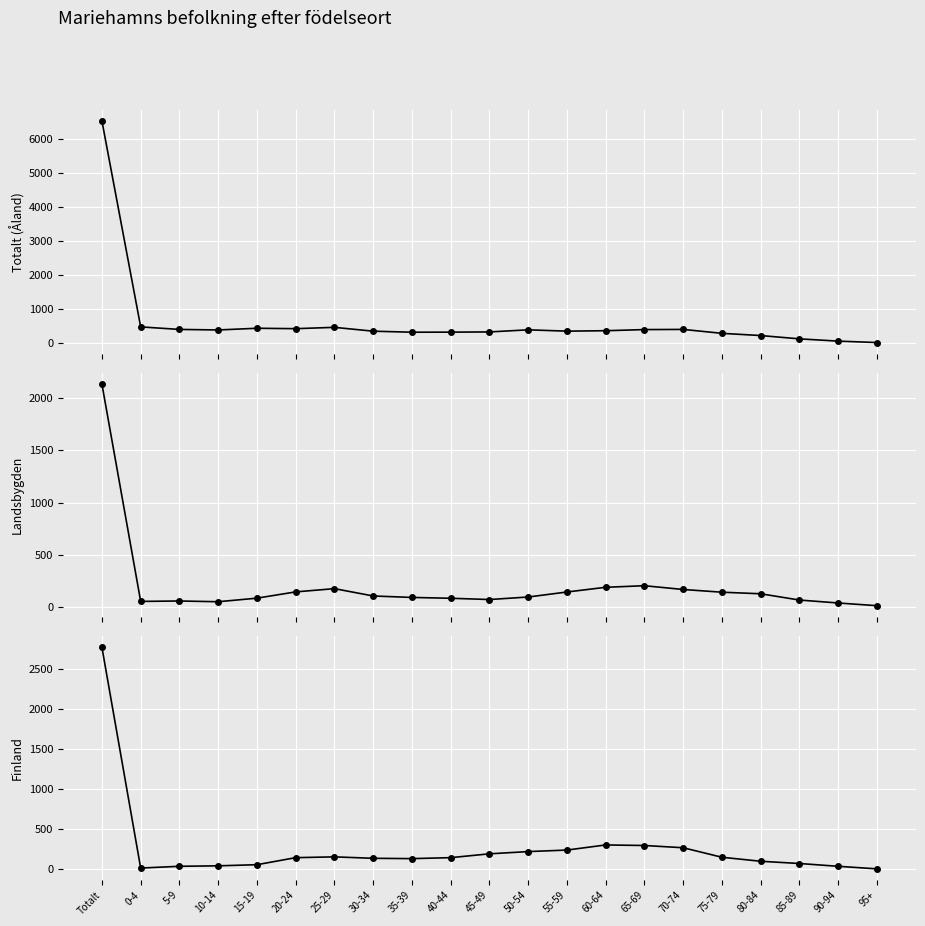

Count the number of categories in the chart.

21